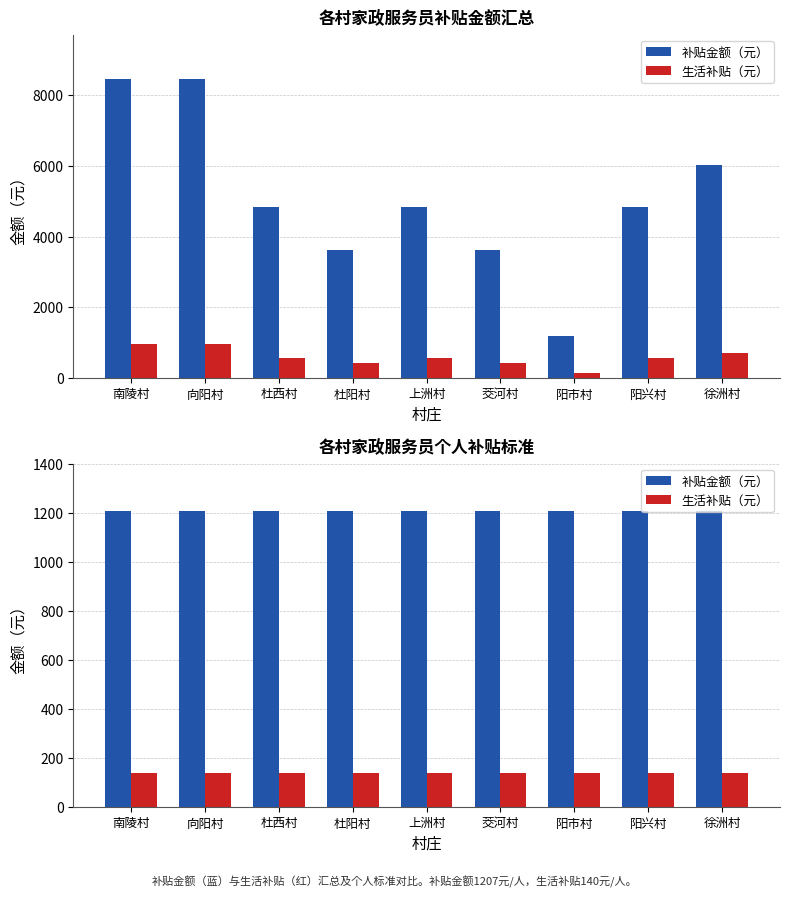

Rank the series at 南陵村 from highest to lowest value.

补贴金额（元）, 生活补贴（元）